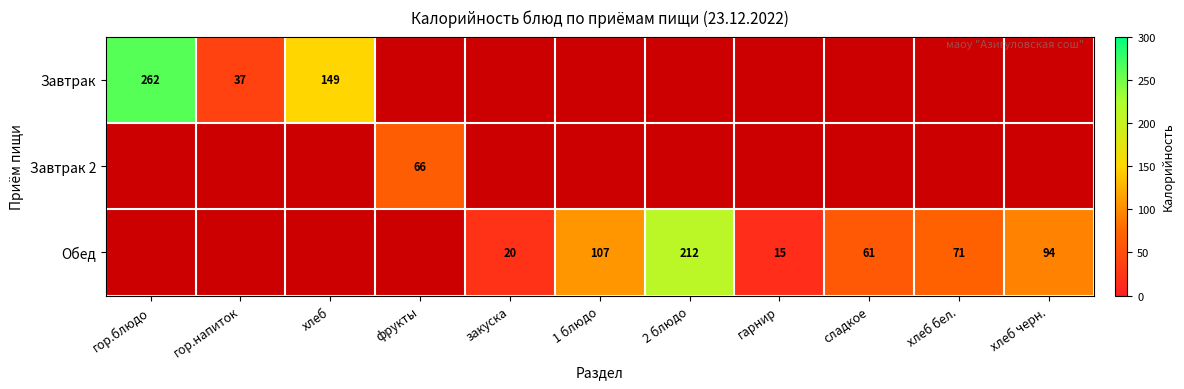

True or false: Завтрак has a value of 262 at гор.блюдо.

True